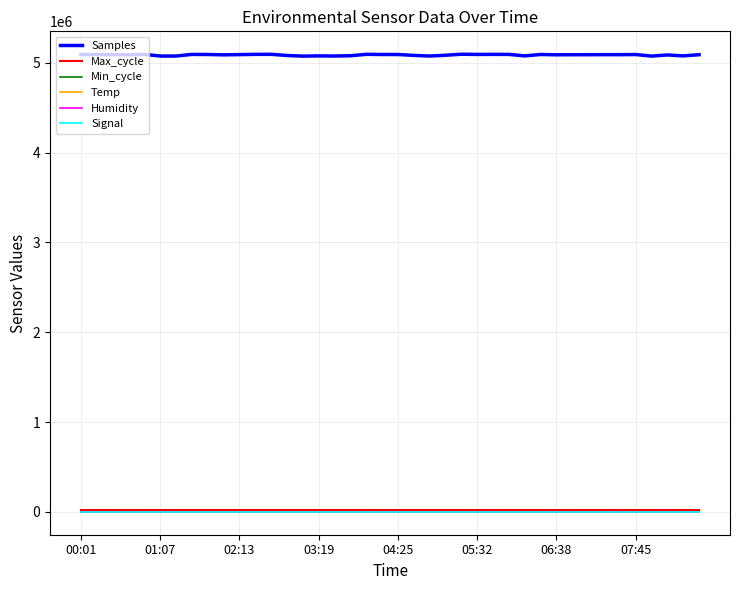

How many lines are shown in the chart?

6